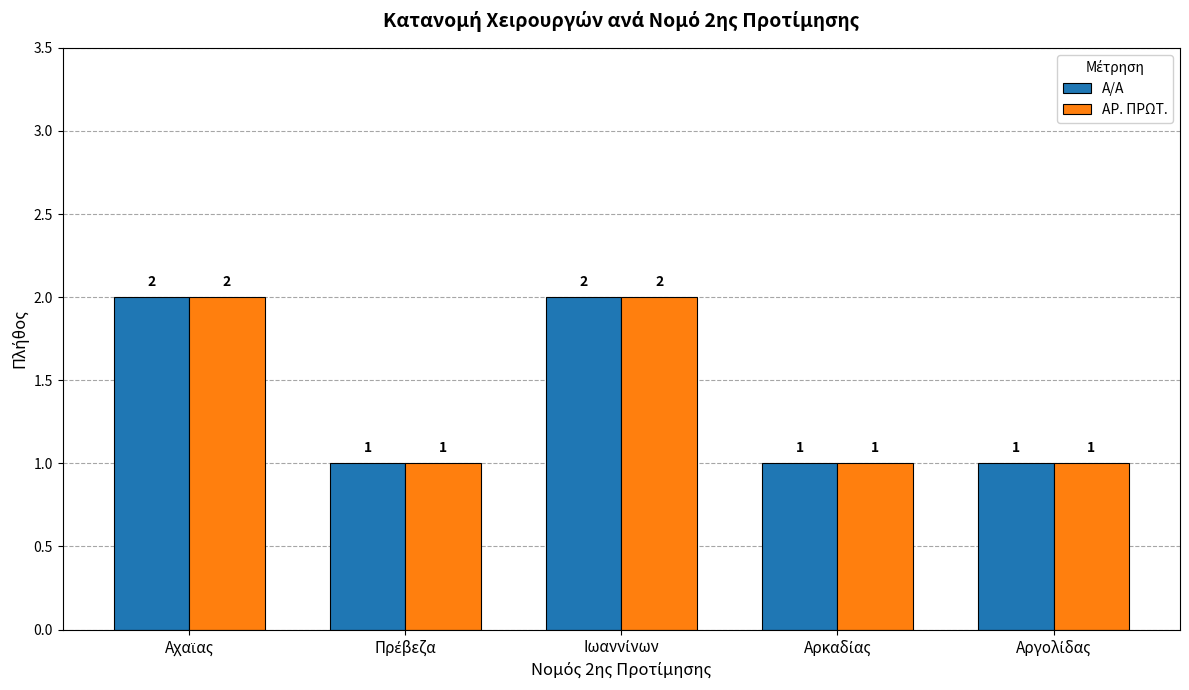

Count the ΑΡ. ΠΡΩΤ. values in the range 1 to 2.

5